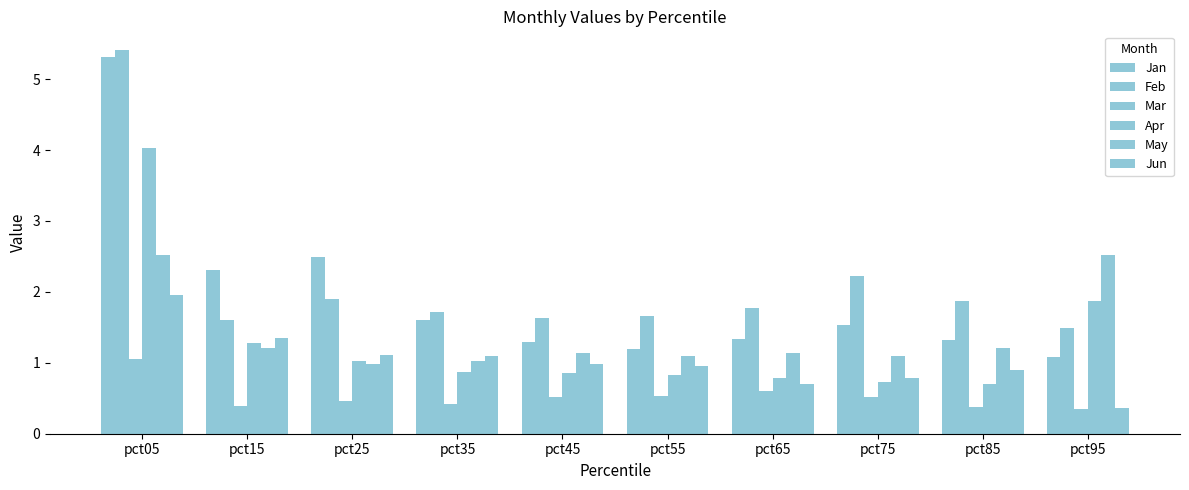

Are the bars grouped side by side (vs. stacked)?

Yes